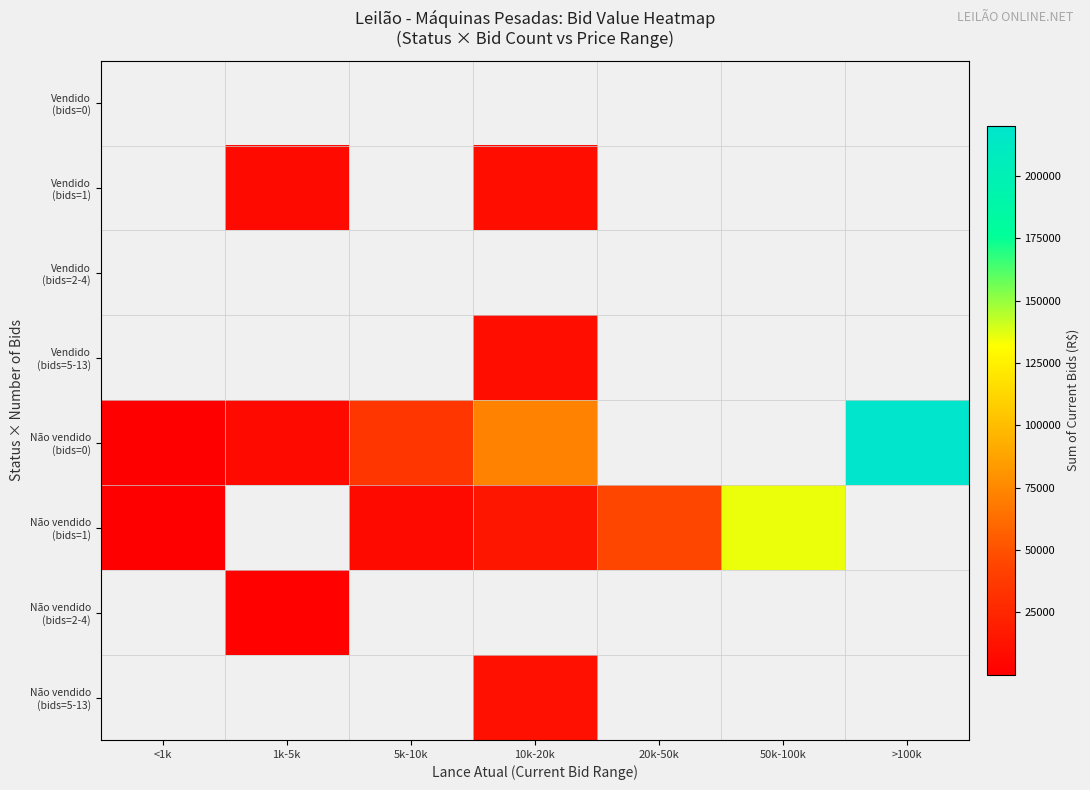

Rank the series at <1k from highest to lowest value.

Vendido (bids=0), Vendido (bids=1), Vendido (bids=2-4), Vendido (bids=5-13), Não vendido (bids=0), Não vendido (bids=1), Não vendido (bids=2-4), Não vendido (bids=5-13)